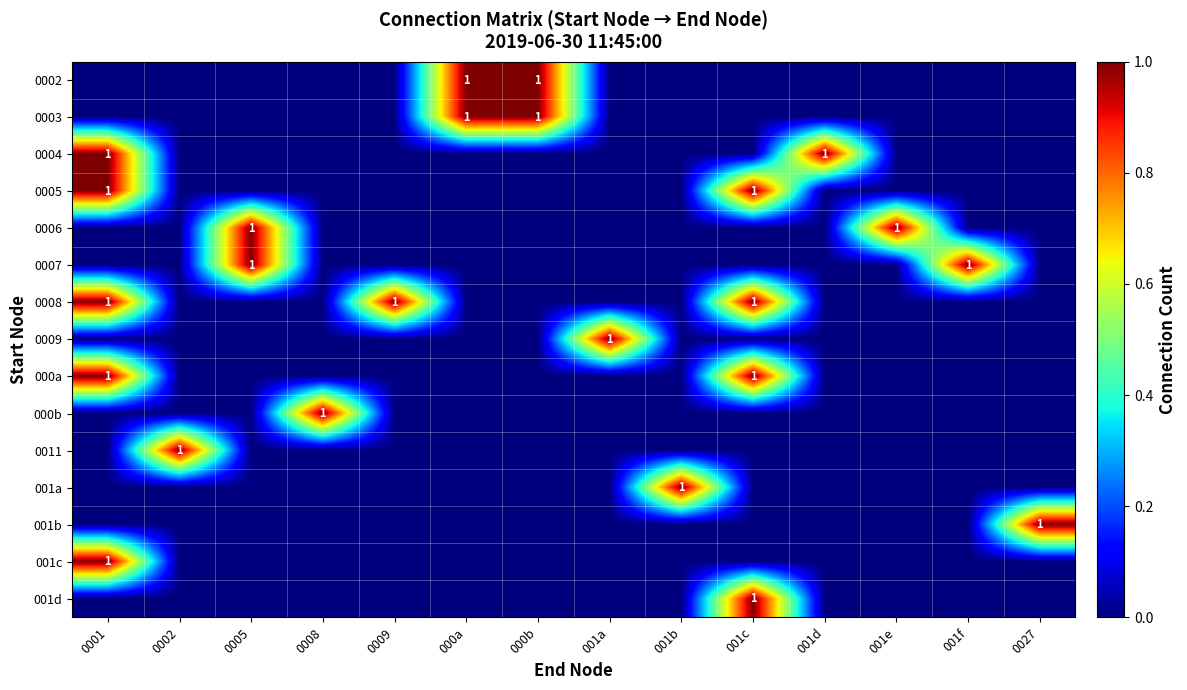

What is the maximum value for 001a?

1